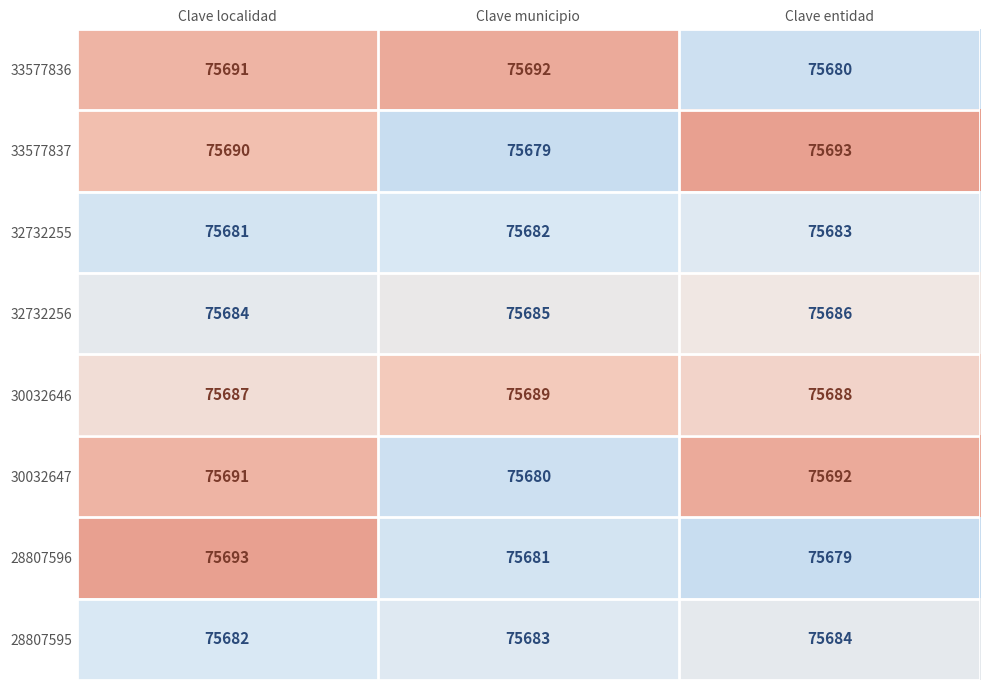

Reading left to right, transcribe all the data shown in this chart.

33577836: Clave localidad=75691	Clave municipio=75692	Clave entidad=75680
33577837: Clave localidad=75690	Clave municipio=75679	Clave entidad=75693
32732255: Clave localidad=75681	Clave municipio=75682	Clave entidad=75683
32732256: Clave localidad=75684	Clave municipio=75685	Clave entidad=75686
30032646: Clave localidad=75687	Clave municipio=75689	Clave entidad=75688
30032647: Clave localidad=75691	Clave municipio=75680	Clave entidad=75692
28807596: Clave localidad=75693	Clave municipio=75681	Clave entidad=75679
28807595: Clave localidad=75682	Clave municipio=75683	Clave entidad=75684